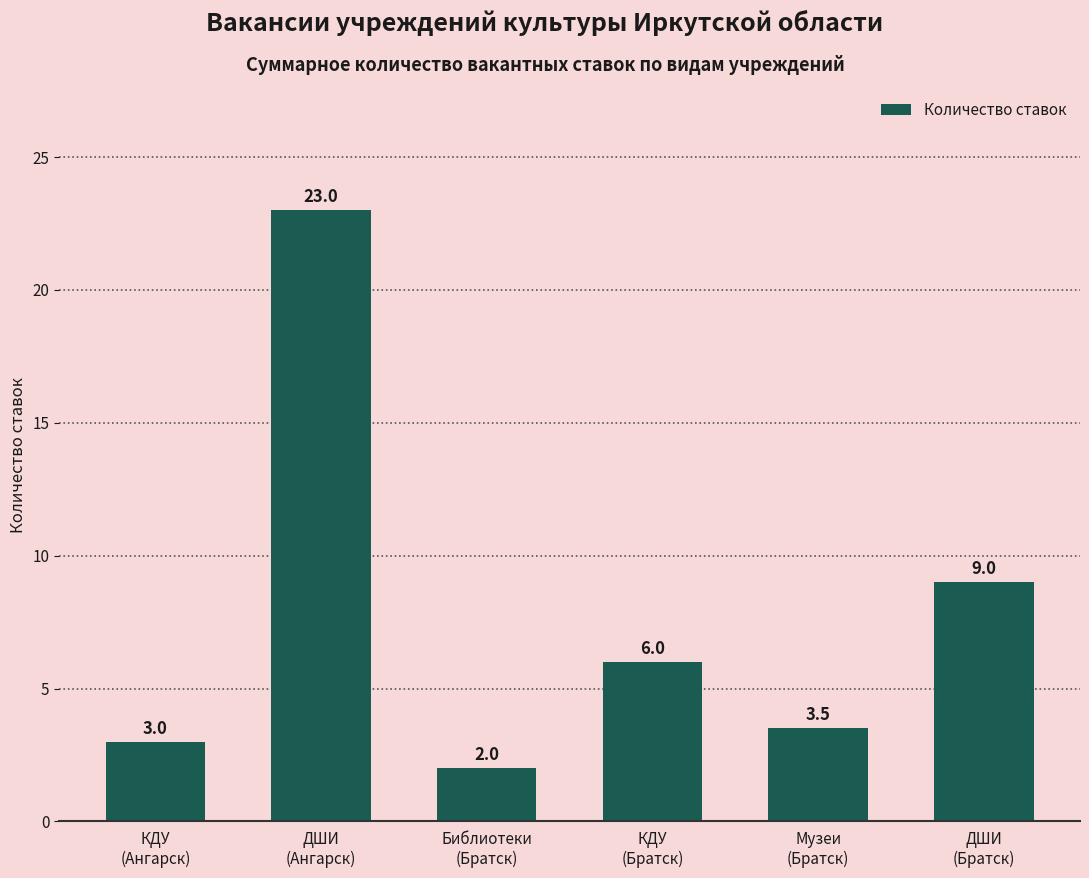

What is the difference between the maximum and minimum values?

21.0